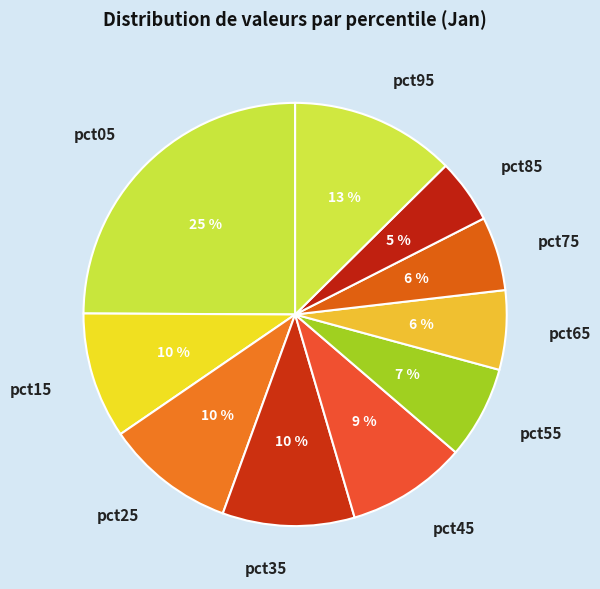

How many segments does this pie chart have?

10